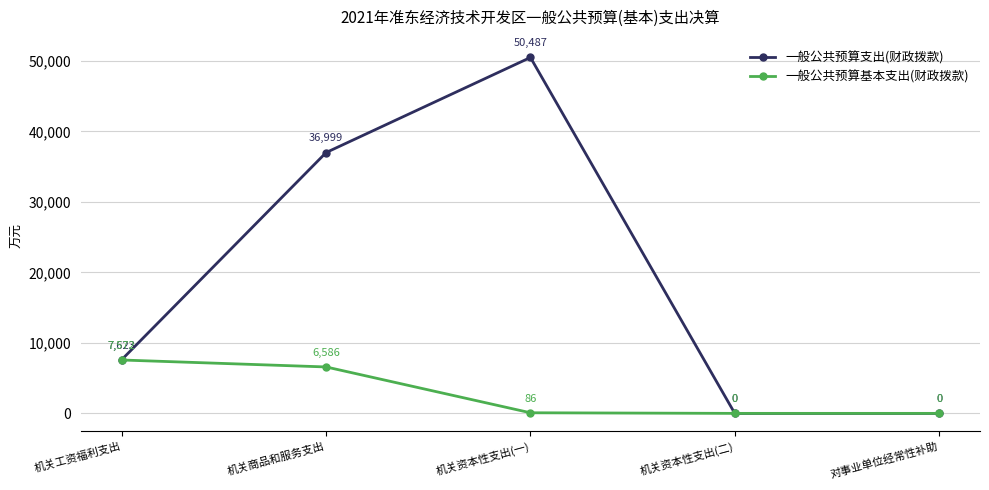

How many series are shown in this chart?

2